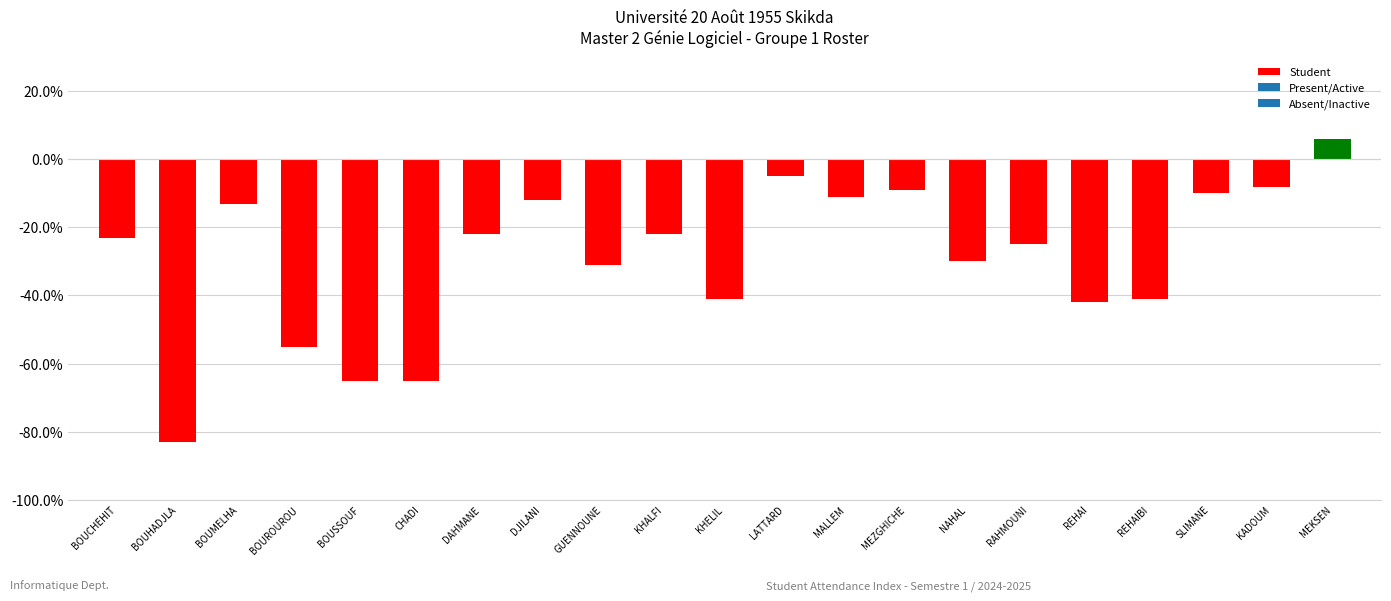

Rank the categories by value from highest to lowest.

MEKSEN, LATTARD, KADOUM, MEZGHICHE, SLIMANE, MALLEM, DJILANI, BOUMELHA, DAHMANE, KHALFI, BOUCHEHIT, RAHMOUNI, NAHAL, GUENNOUNE, KHELIL, REHAIBI, REHAI, BOUROUROU, BOUSSOUF, CHADI, BOUHADJLA